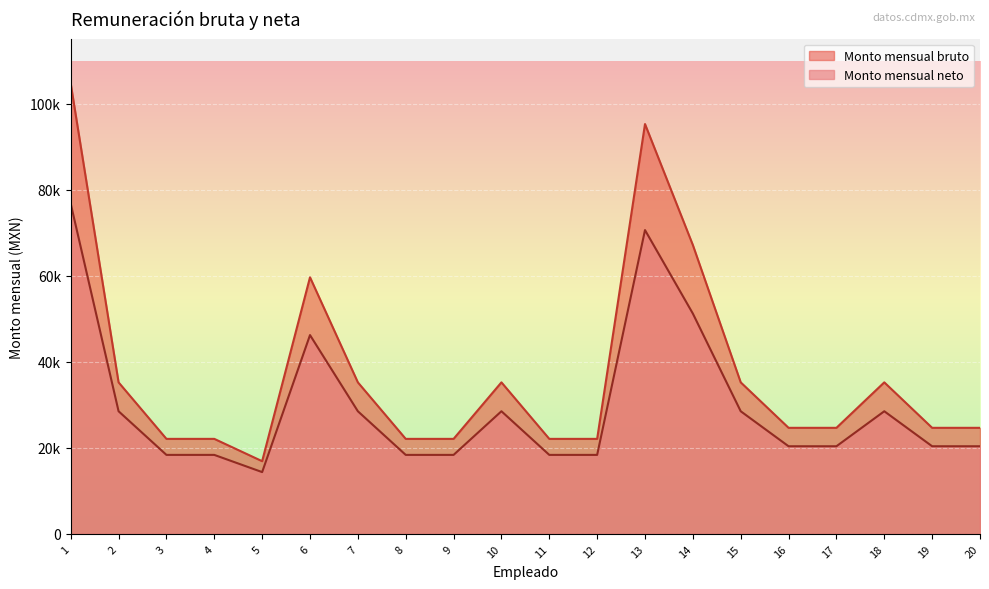

What are all the series names shown in the legend?

Monto mensual bruto, Monto mensual neto